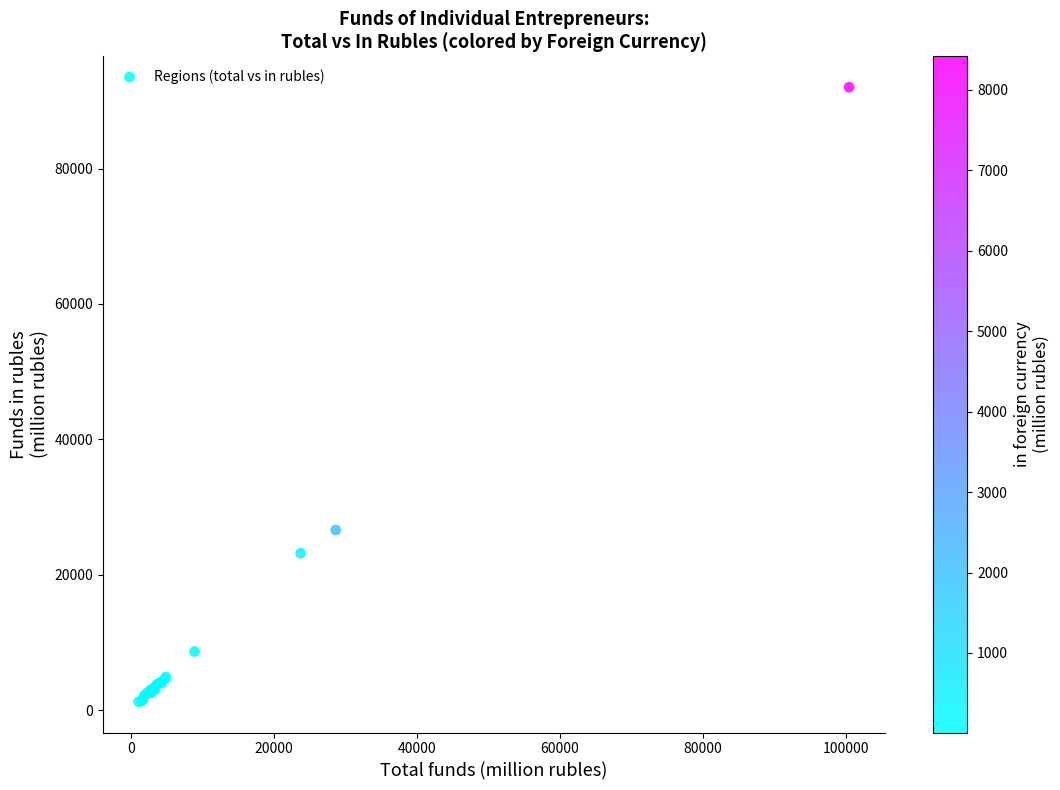

What Y value in the scatter plot is closest to 46621?

26595